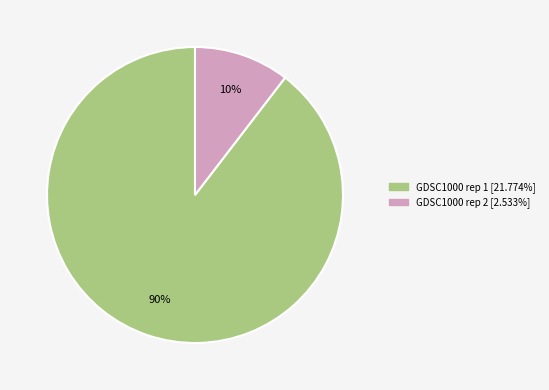

Do GDSC1000 rep 1 and GDSC1000 rep 2 together represent more than half of the pie?

Yes